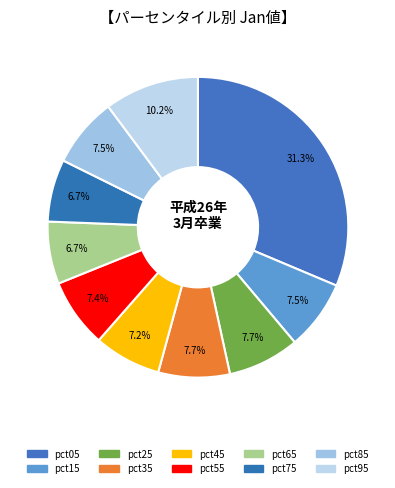

Which slice is the smallest?

pct65